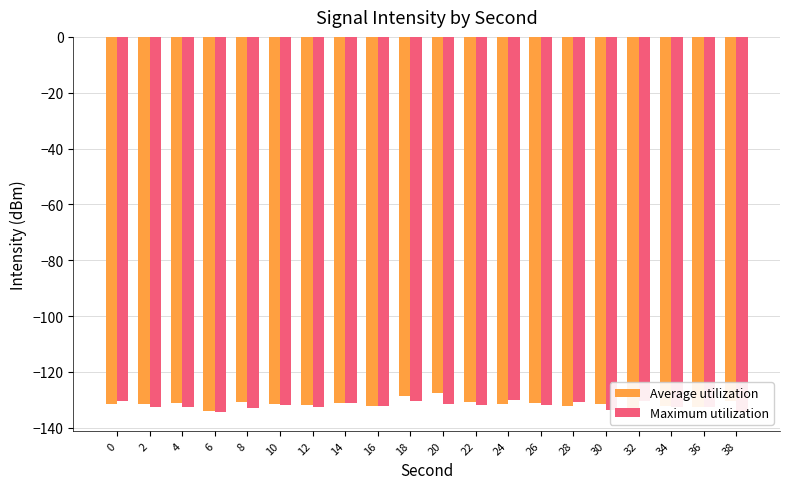

Reading right to left, transcribe all the data shown in this chart.

Average utilization: 38=-130.4	36=-132.5	34=-132.2	32=-133.1	30=-131.4	28=-132.1	26=-131.2	24=-131.3	22=-130.6	20=-127.6	18=-128.8	16=-132.2	14=-130.9	12=-131.7	10=-131.5	8=-130.6	6=-134.1	4=-131.0	2=-131.5	0=-131.5
Maximum utilization: 38=-134.3	36=-132.5	34=-132.7	32=-130.4	30=-133.6	28=-130.9	26=-131.6	24=-130.1	22=-131.8	20=-131.5	18=-130.2	16=-132.2	14=-131.2	12=-132.7	10=-131.9	8=-133.0	6=-134.3	4=-132.5	2=-132.7	0=-130.4